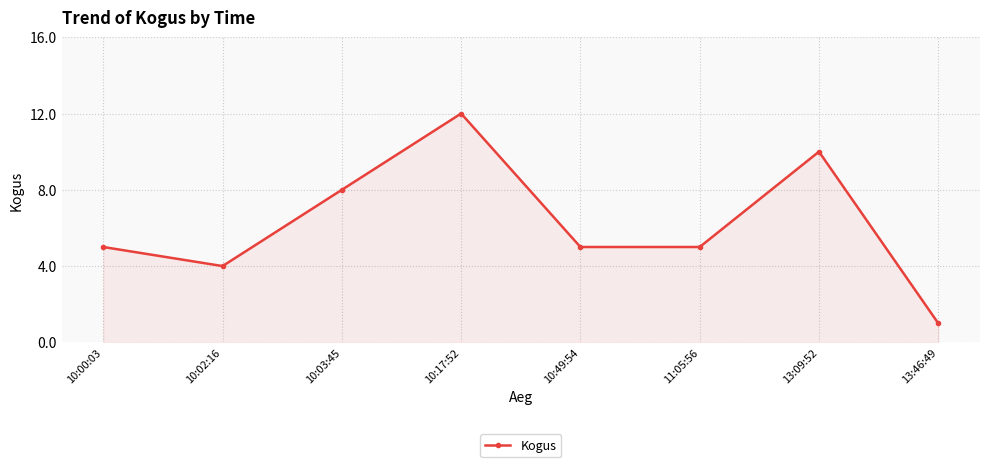

What is the sum of all values?

50